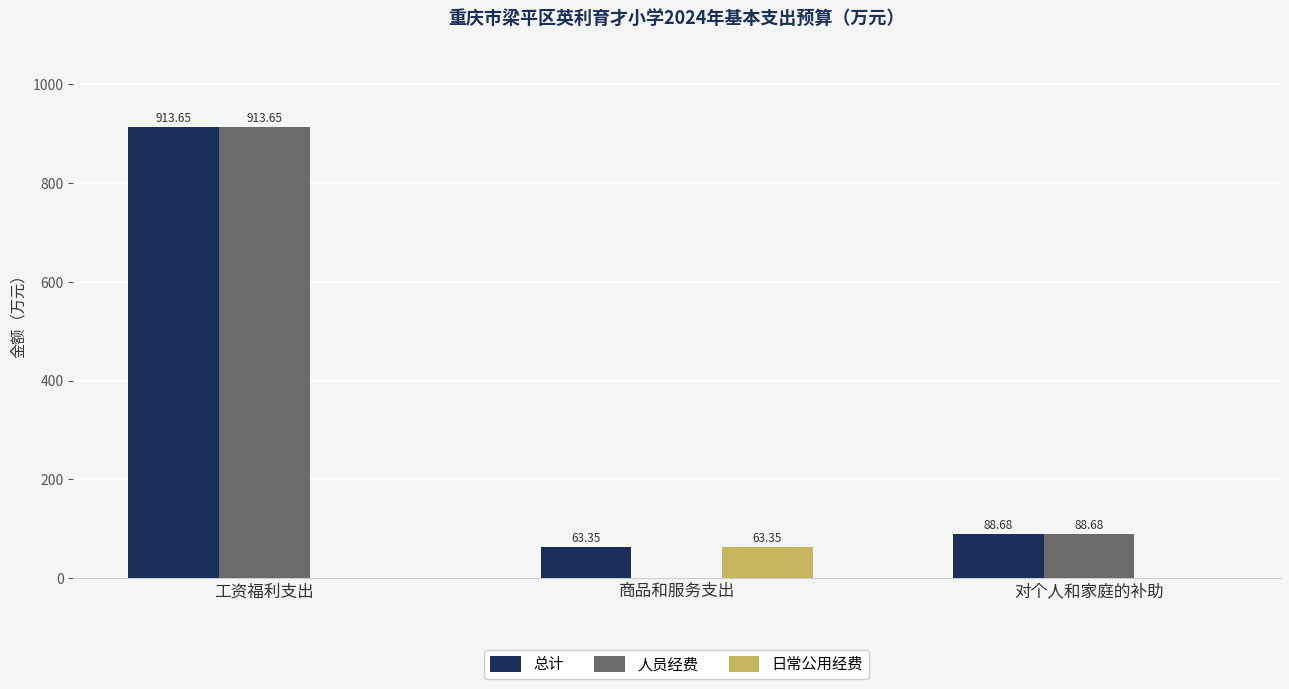

What is the sum of all 日常公用经费 values?

63.4